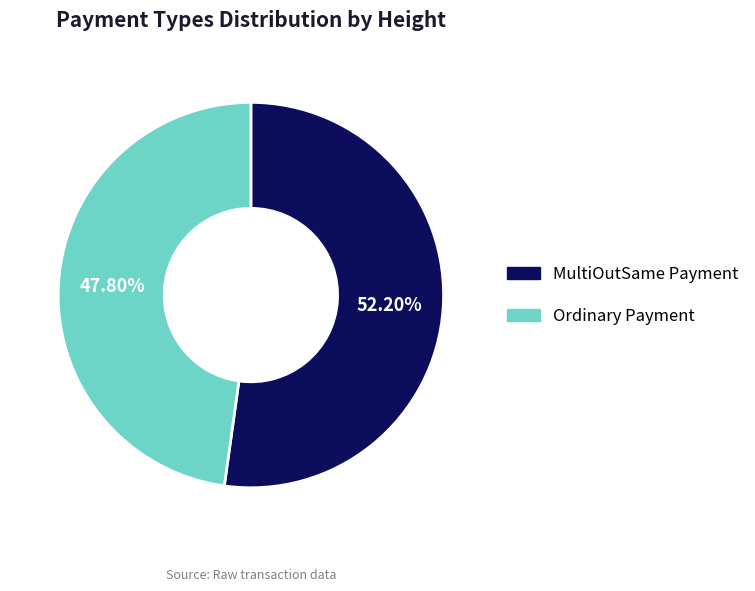

Rank the categories by value from highest to lowest.

MultiOutSame Payment, Ordinary Payment